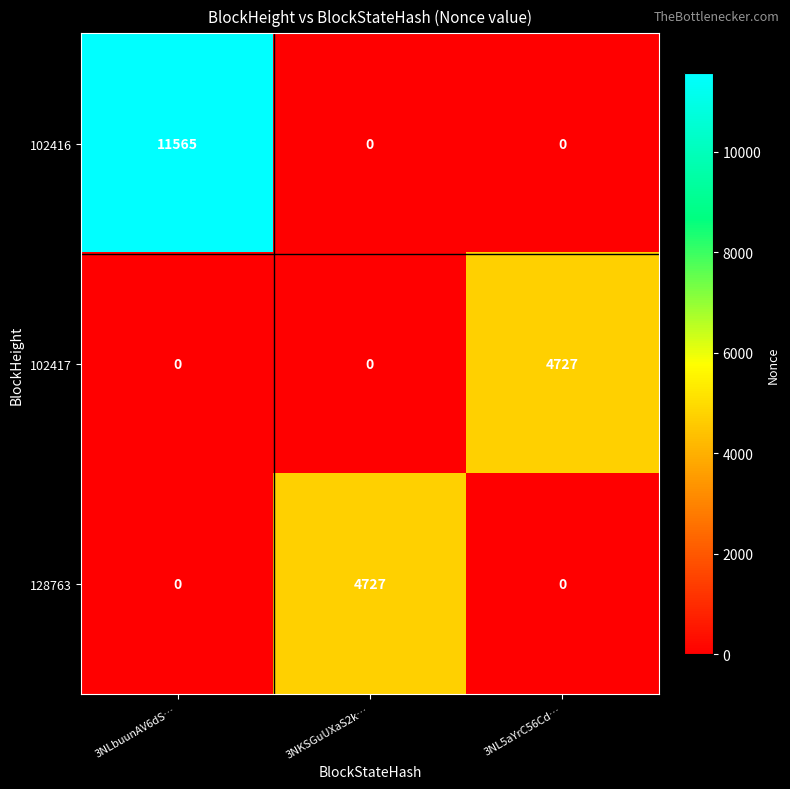

At how many categories does at least one series exceed 1926?

3